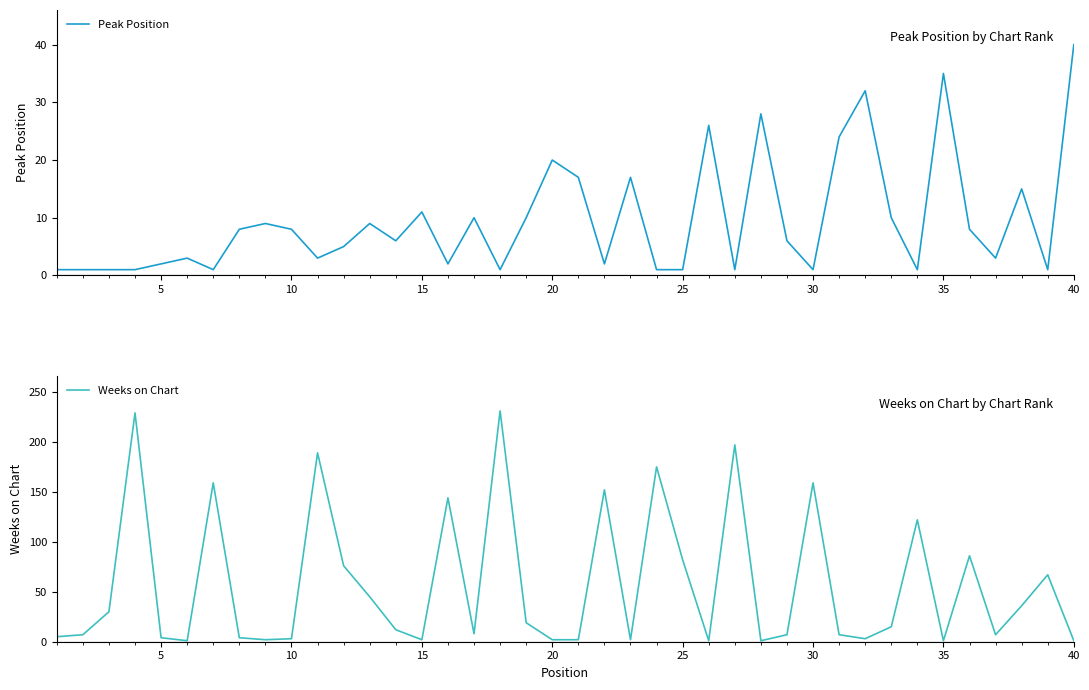

True or false: Weeks on Chart has more than 0 points higher than both neighbors.

True